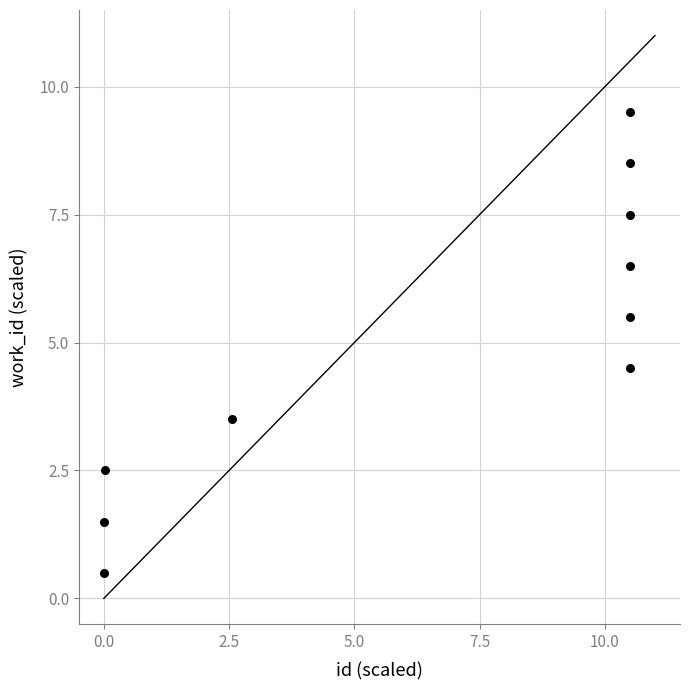

What is the average Y value?

5.0